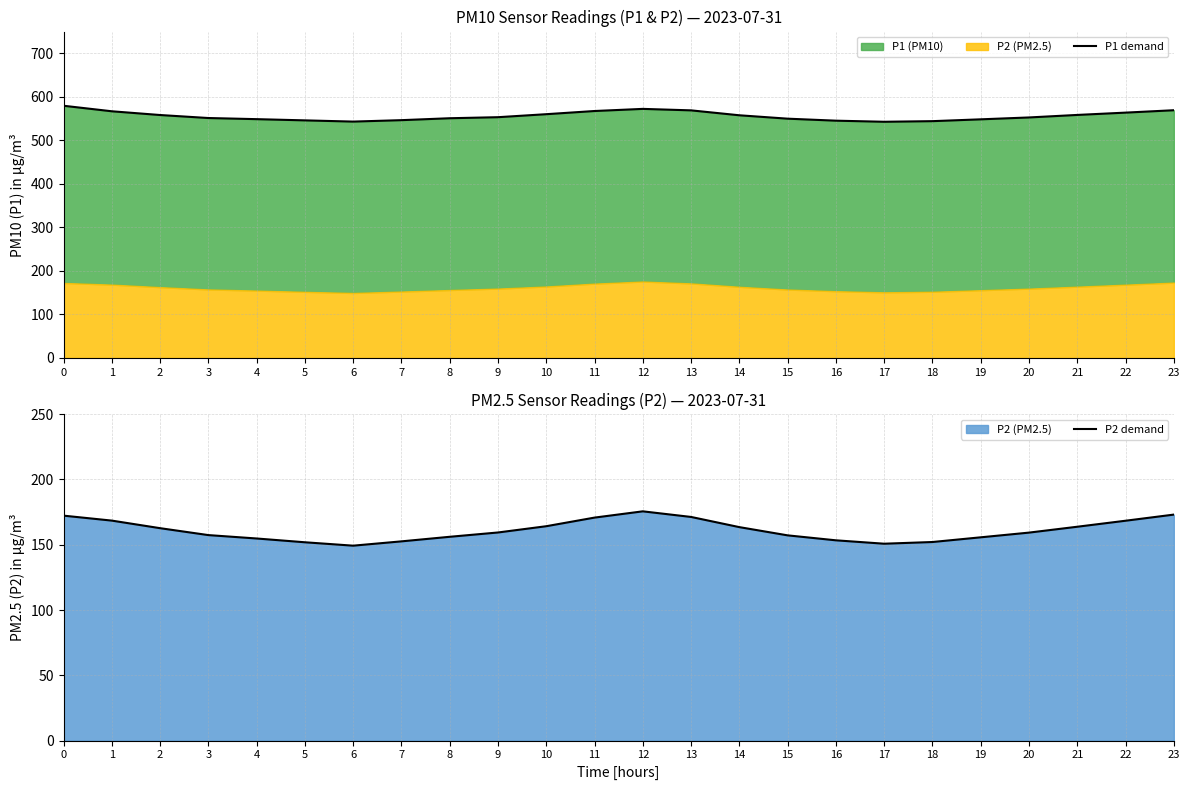

What is the value of the P1 demand point at the 16th from the left?

549.8